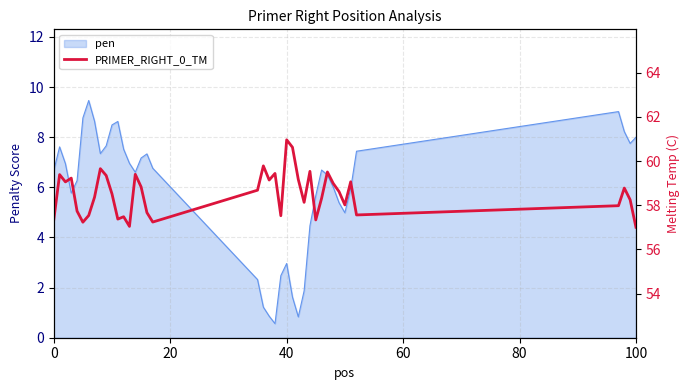

What is the highest value of the pen series?

9.5